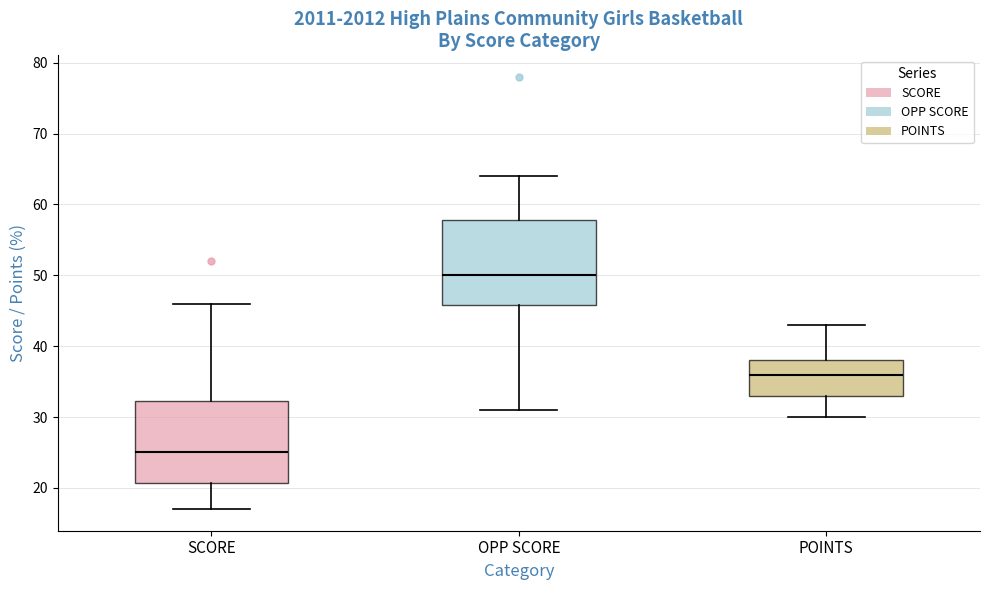

Which box's median line is the highest?

OPP SCORE